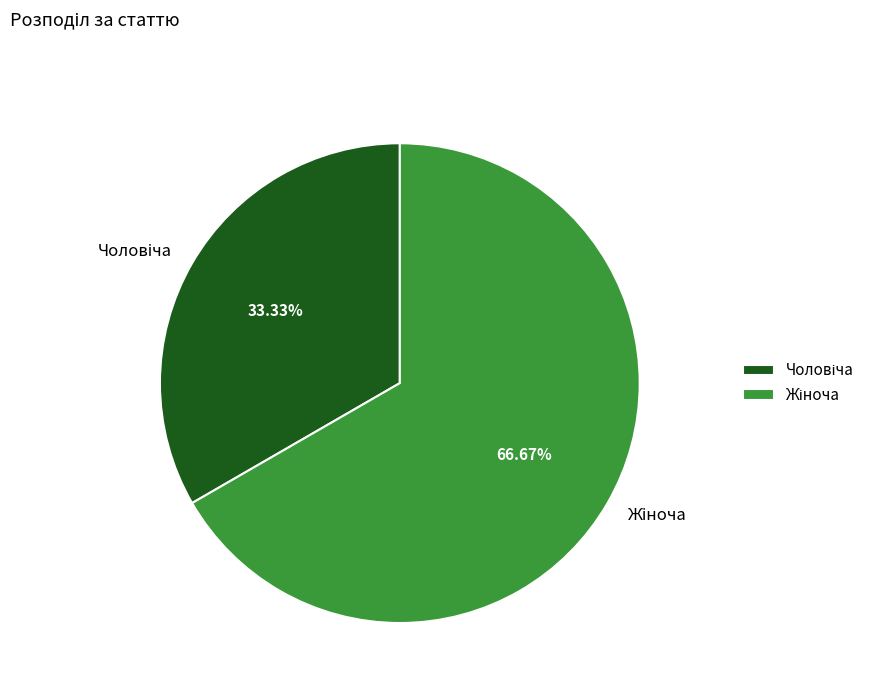

Is there a majority slice in this chart?

Yes